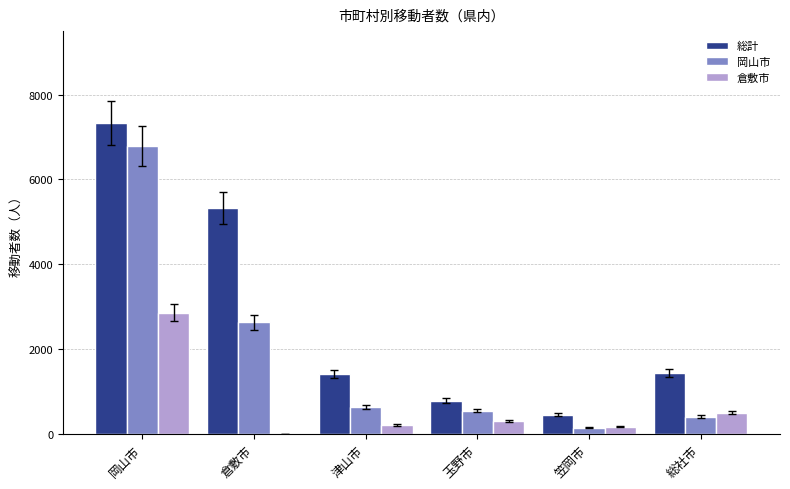

What is the maximum value shown in the chart?

7337